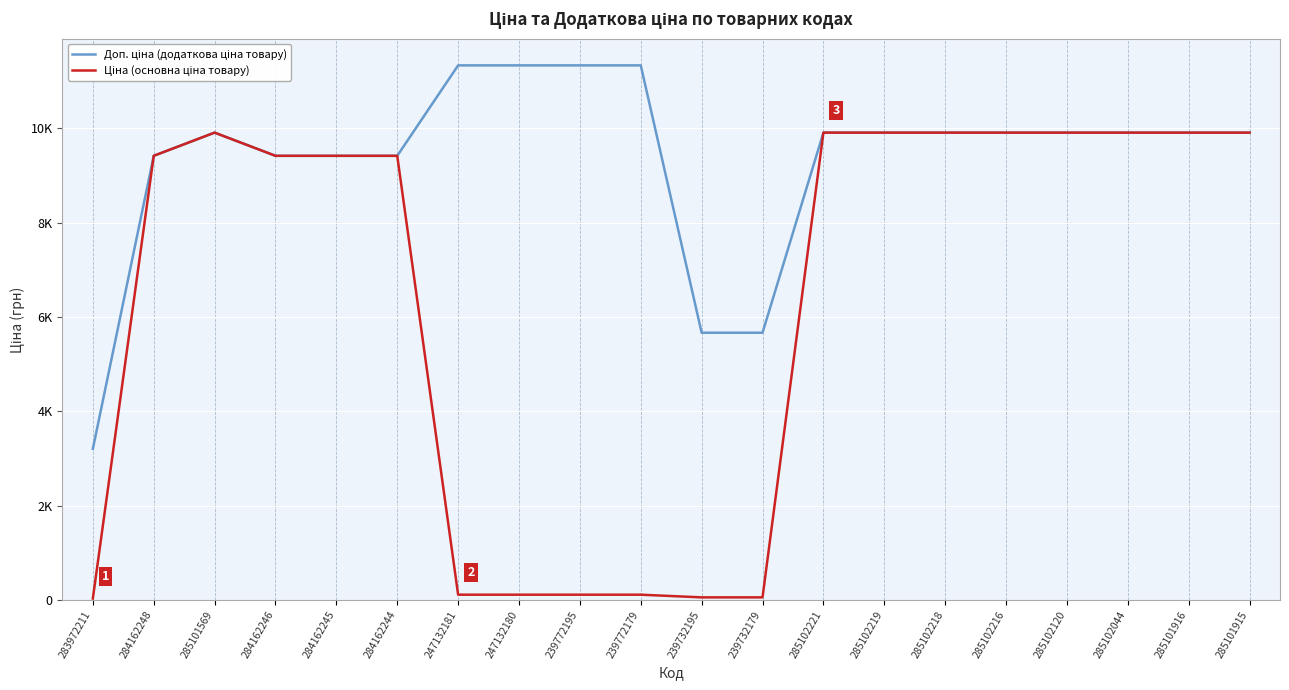

Where is the first local maximum for Доп. ціна (додаткова ціна товару)?

285101569